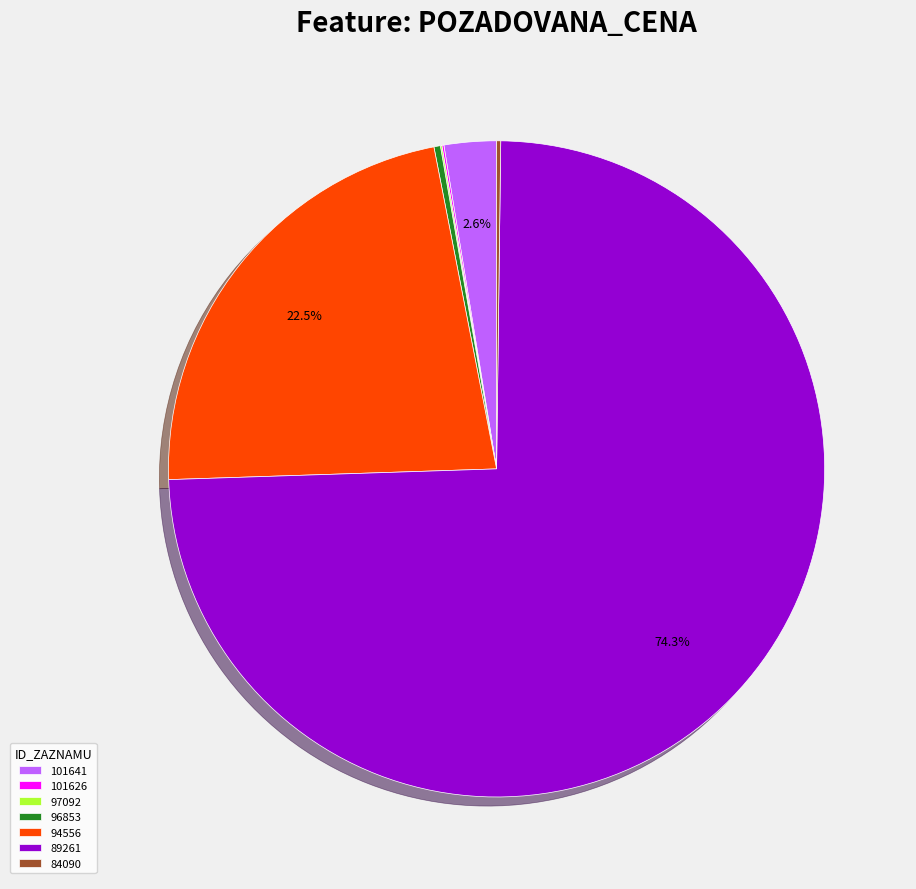

Which slice is the largest?

89261